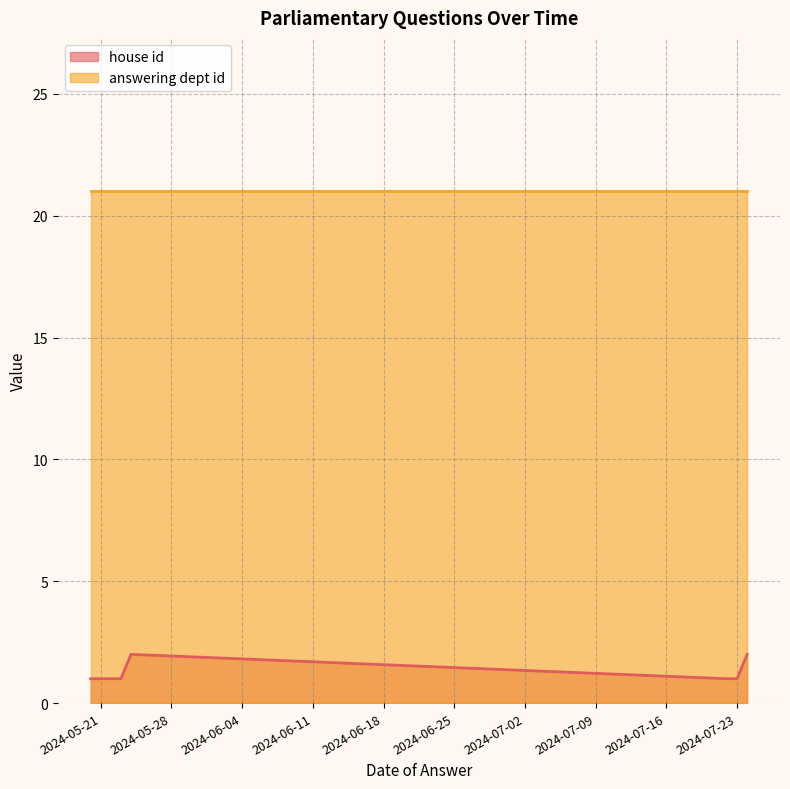

Does the chart display data point markers on the line(s)?

No